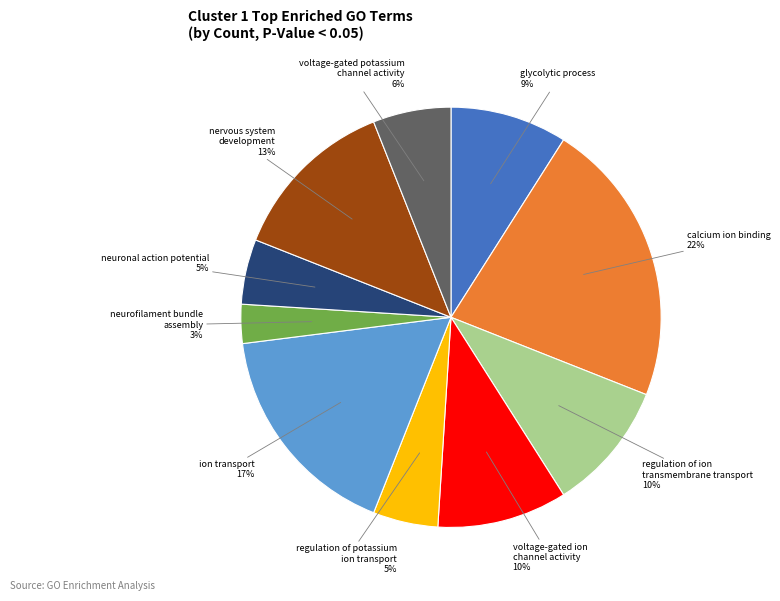

Is there any slice that represents more than half of the pie?

No